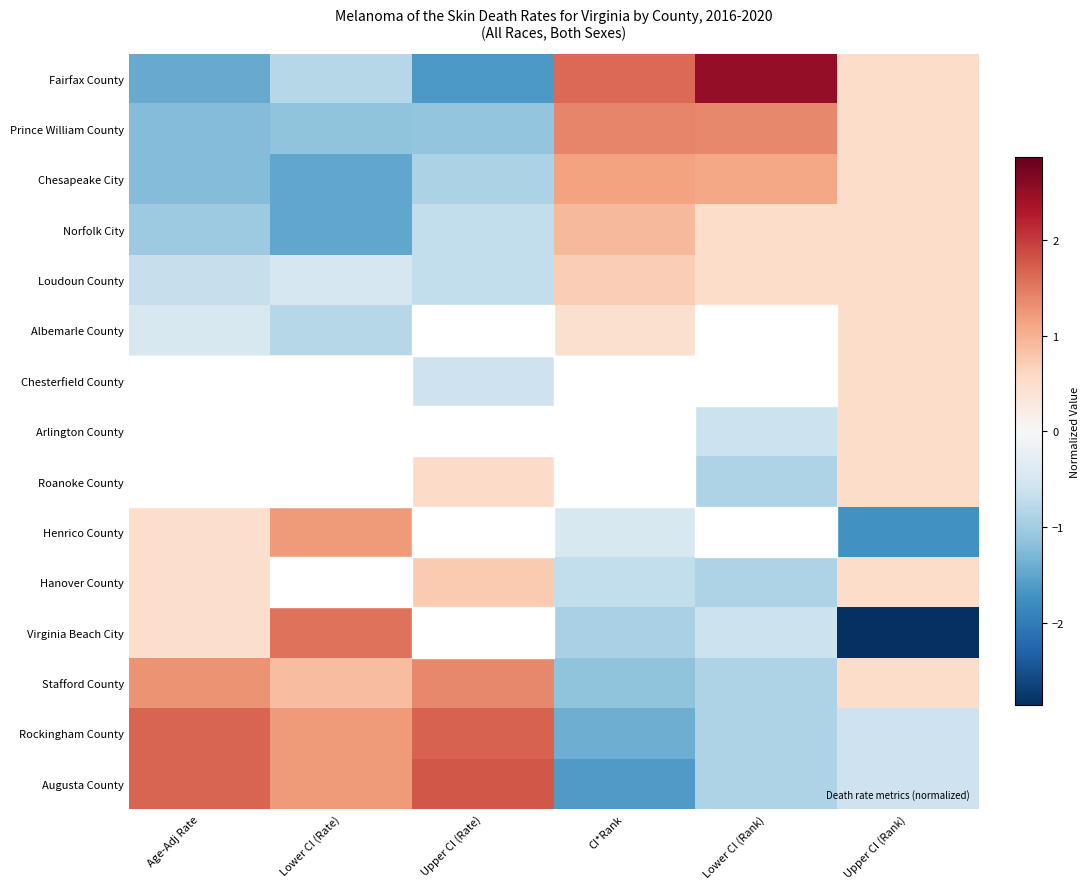

At which category is the sum across all series the highest?

Age-Adj Rate